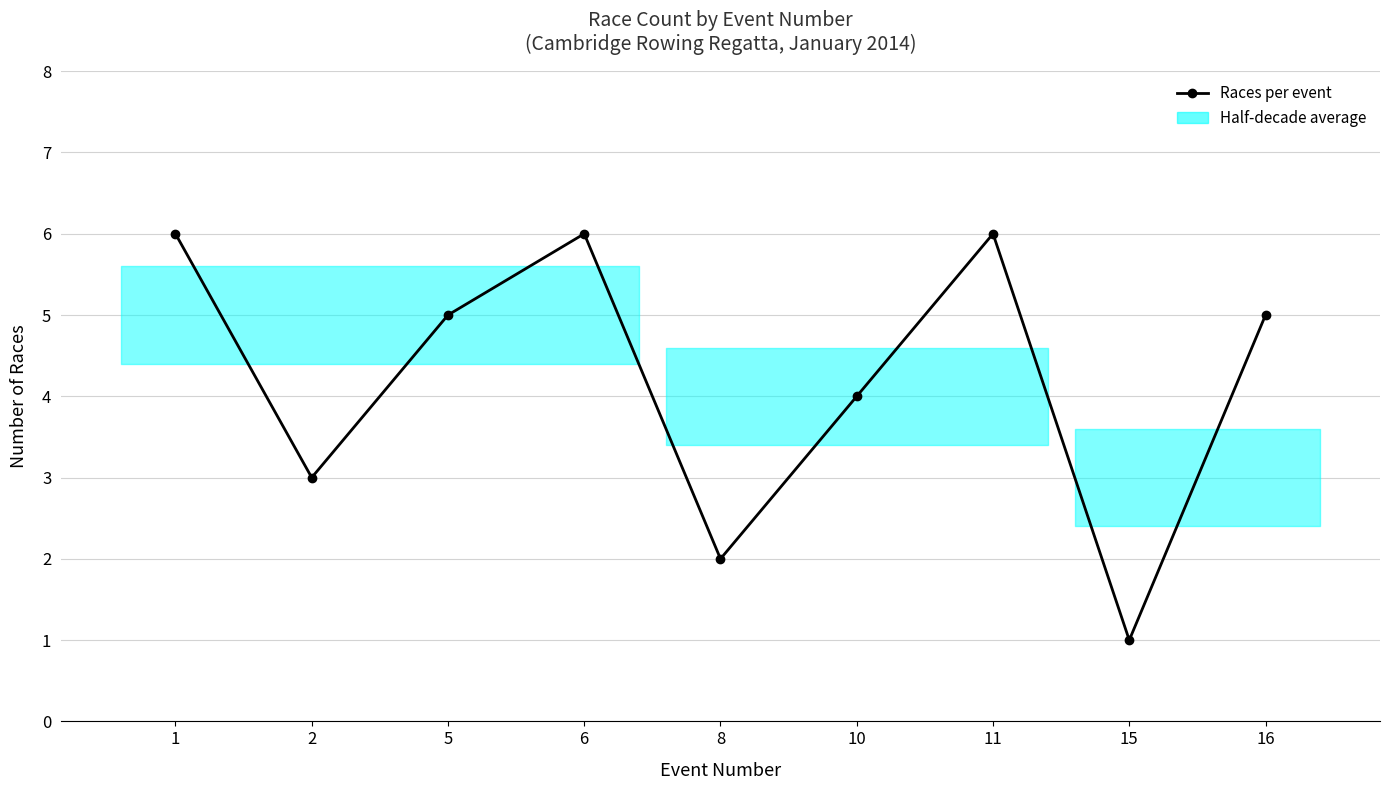

The value at 15 is 0. True or false?

False